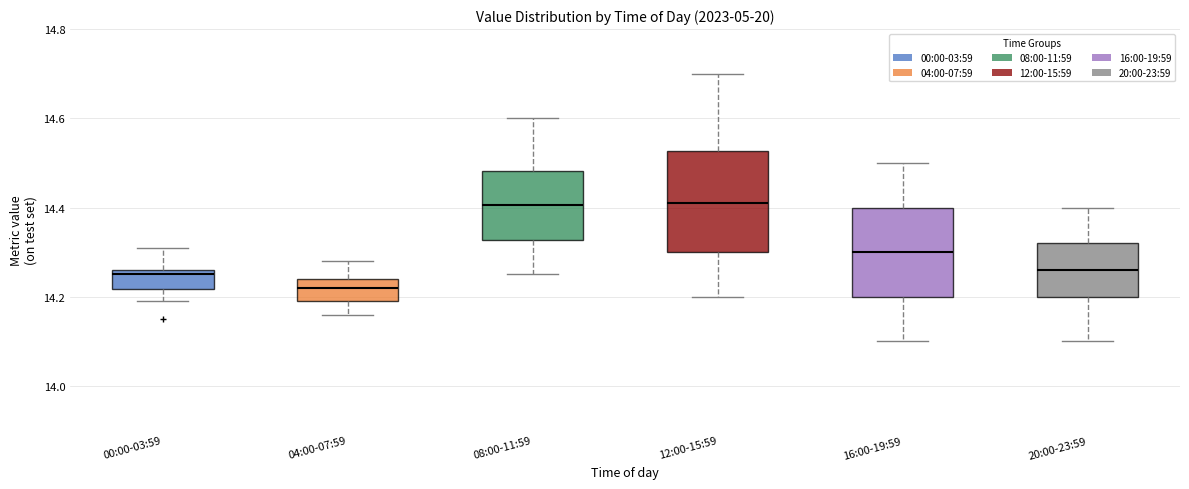

Comparing the boxes themselves (not the whiskers), which one is the tallest?

12:00-15:59